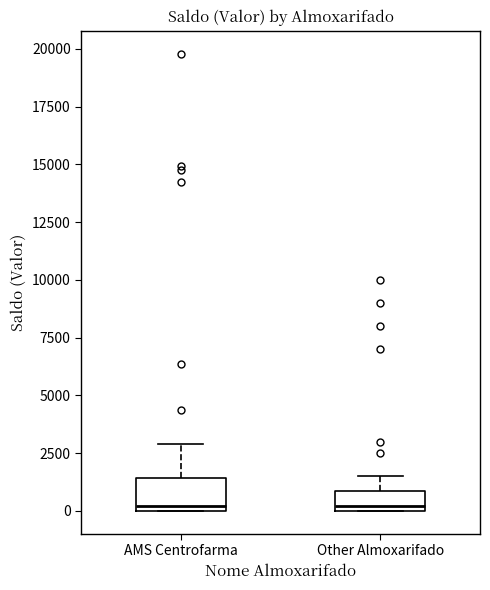

Which box is the tallest, from its lower edge to its upper edge?

AMS Centrofarma